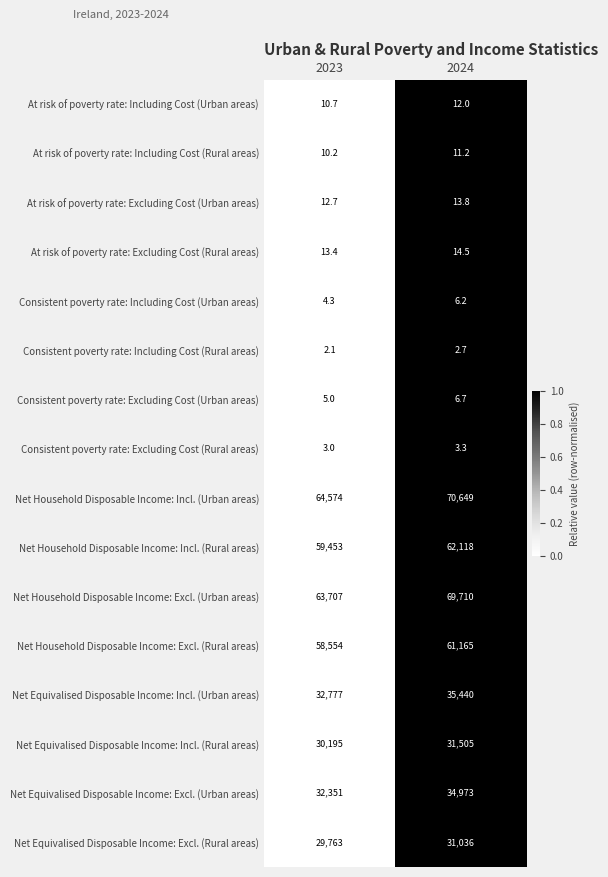

At which category is the sum across all series the highest?

2024